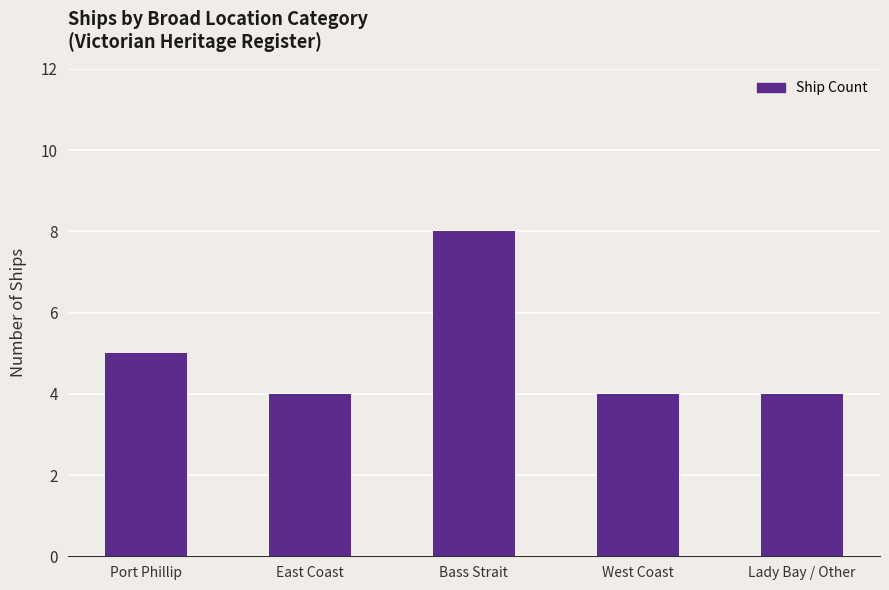

Reading right to left, what are all the values shown in this chart?

4	4	8	4	5